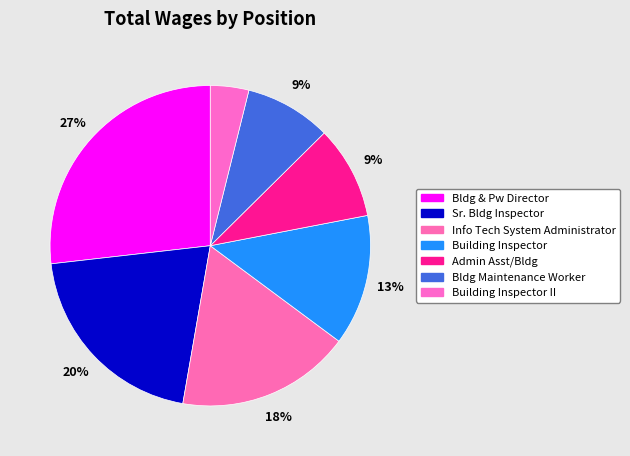

What is the smallest slice in the pie chart?

Building Inspector II